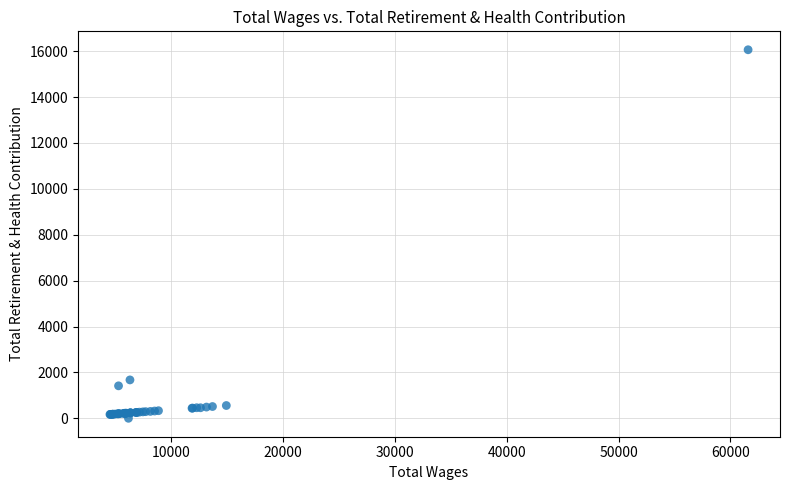

What Y value in the scatter plot is closest to 8031?

1673